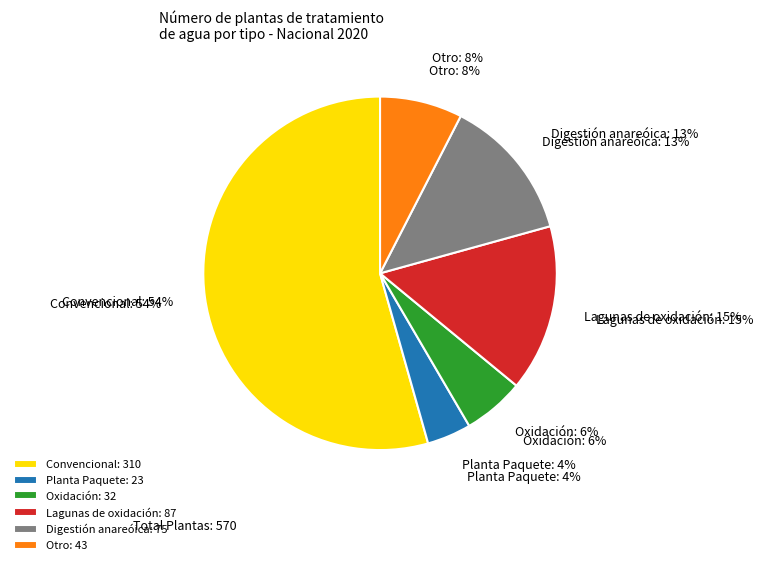

Between Otro and Lagunas de oxidación, which is larger?

Lagunas de oxidación